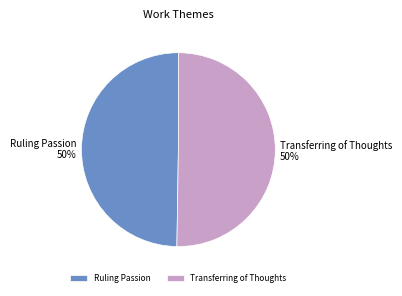

The Transferring of Thoughts slice represents 50% of the pie. True or false?

True